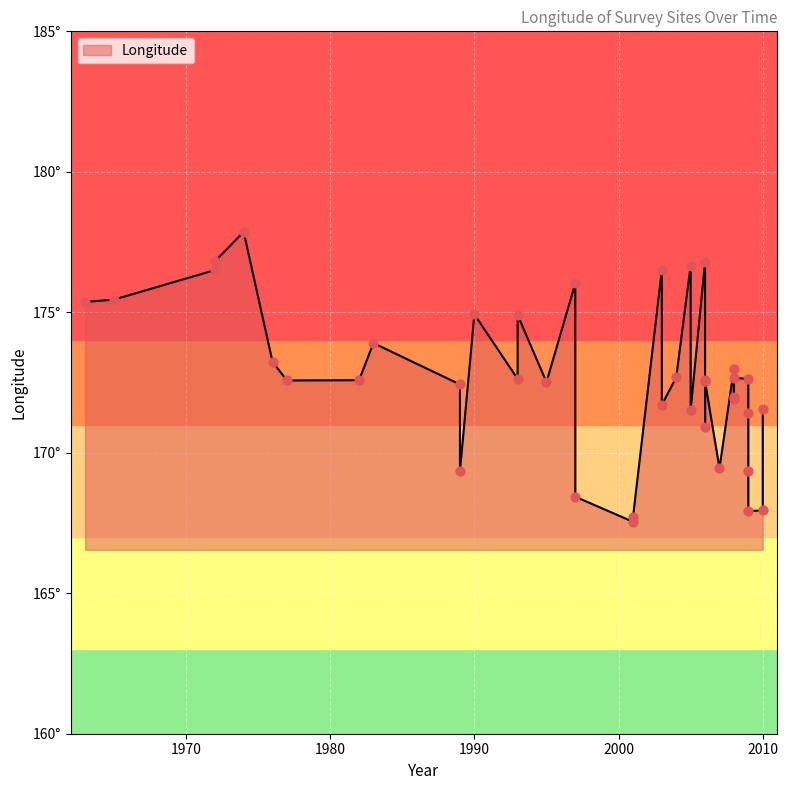

Approximately how many times larger is the value at 1977 compared to 2003?

1.0